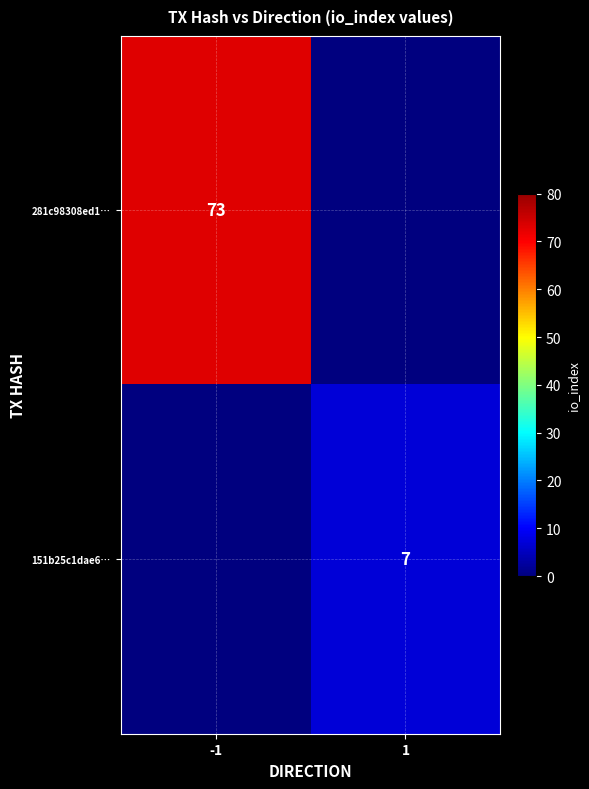

The 281c98308ed1… series shows 73 at -1. True or false?

True